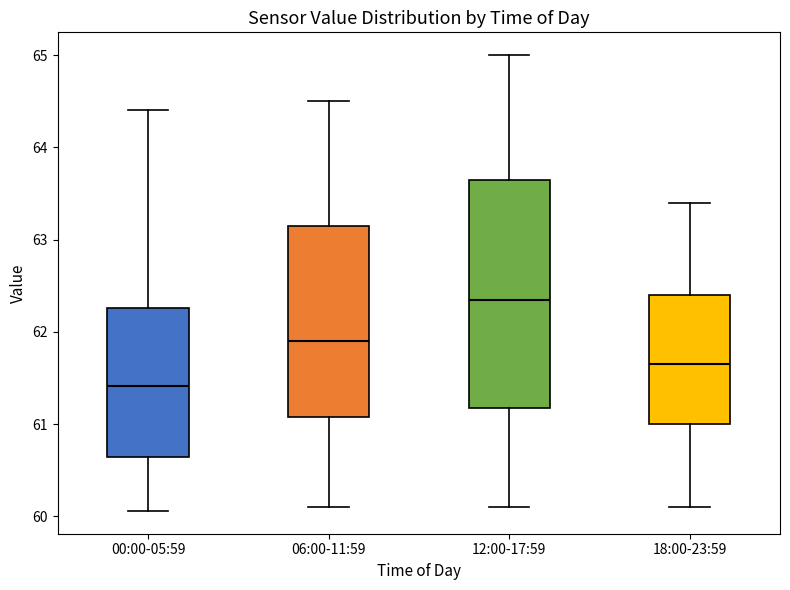

Reading left to right, transcribe this box plot: for each box, give where its median line is, the range the box spans, and where its two whiskers end, as read against the y-axis. The values are not printed on the chart, so give them approximately, as read against the axis.

00:00-05:59: median 61.4, box 60.6 to 62.3, whiskers 60.1 to 64.4
06:00-11:59: median 61.9, box 61.1 to 63.2, whiskers 60.1 to 64.5
12:00-17:59: median 62.4, box 61.2 to 63.7, whiskers 60.1 to 65.0
18:00-23:59: median 61.7, box 61.0 to 62.4, whiskers 60.1 to 63.4